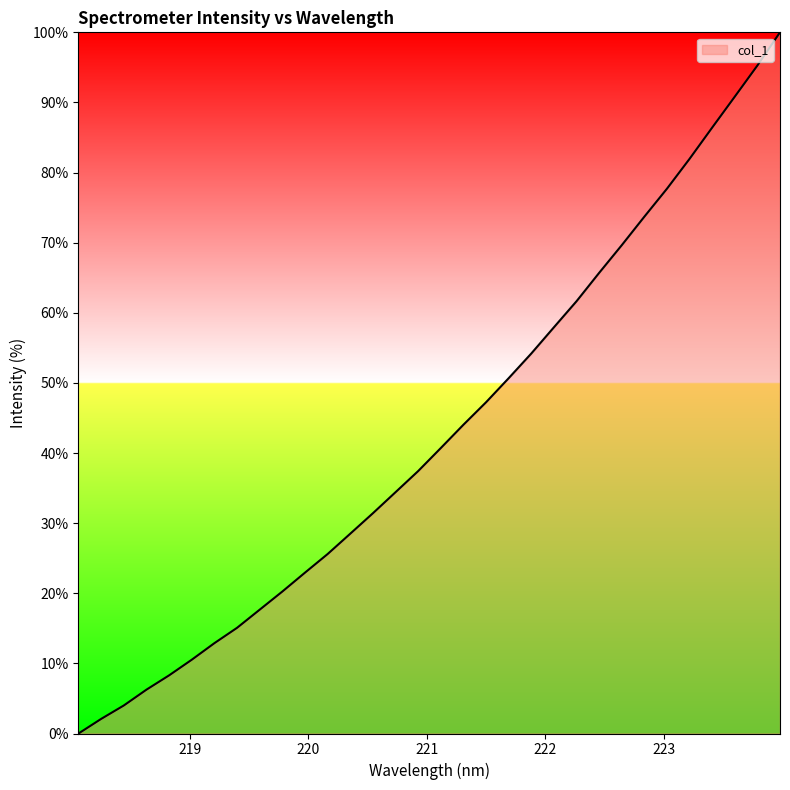

What is the difference between the maximum and minimum values?

100.0